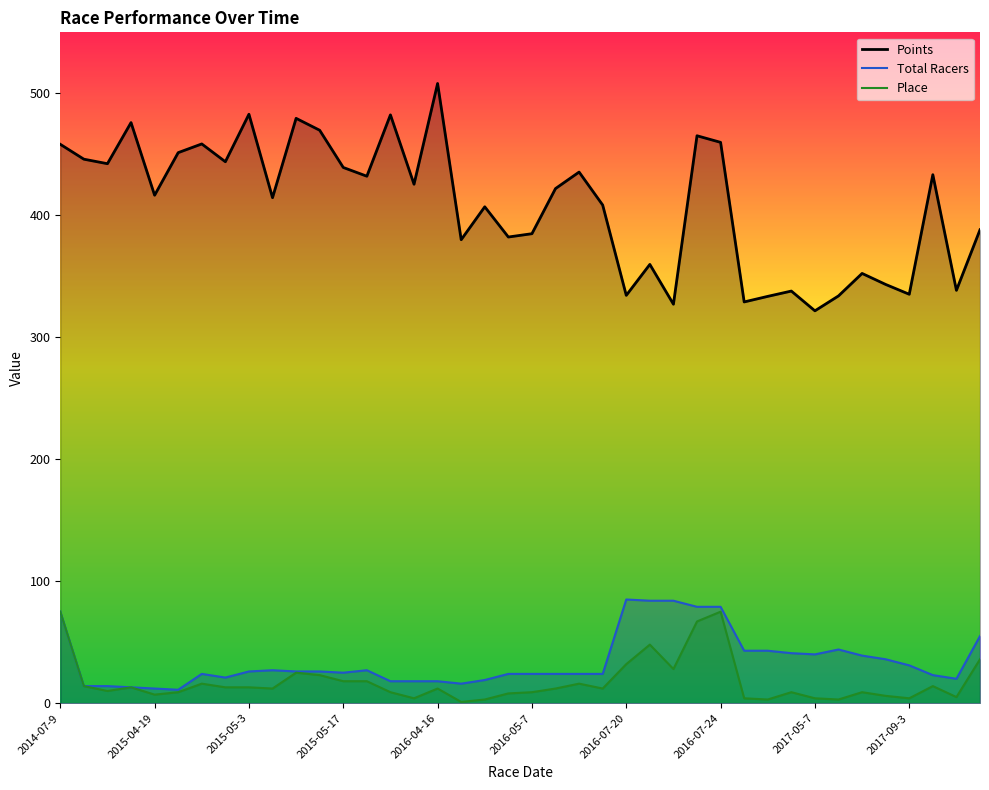

True or false: Total Racers has more than 2 points higher than both neighbors.

True